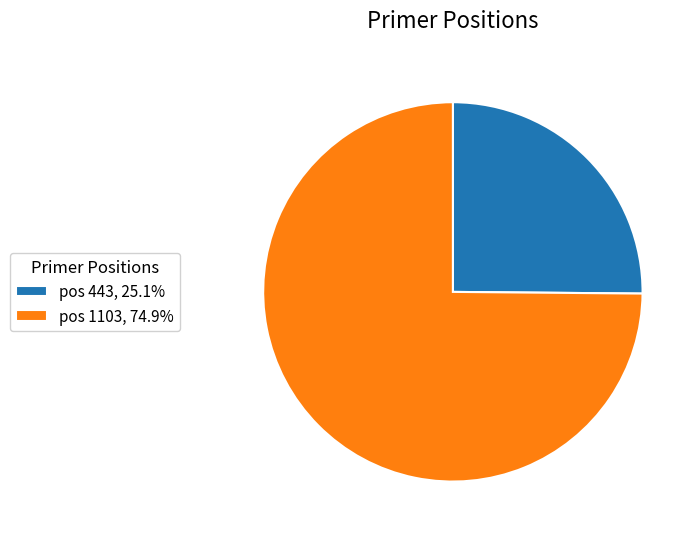

Combined, do pos 443, 25.1% and pos 1103, 74.9% account for over 50%?

Yes